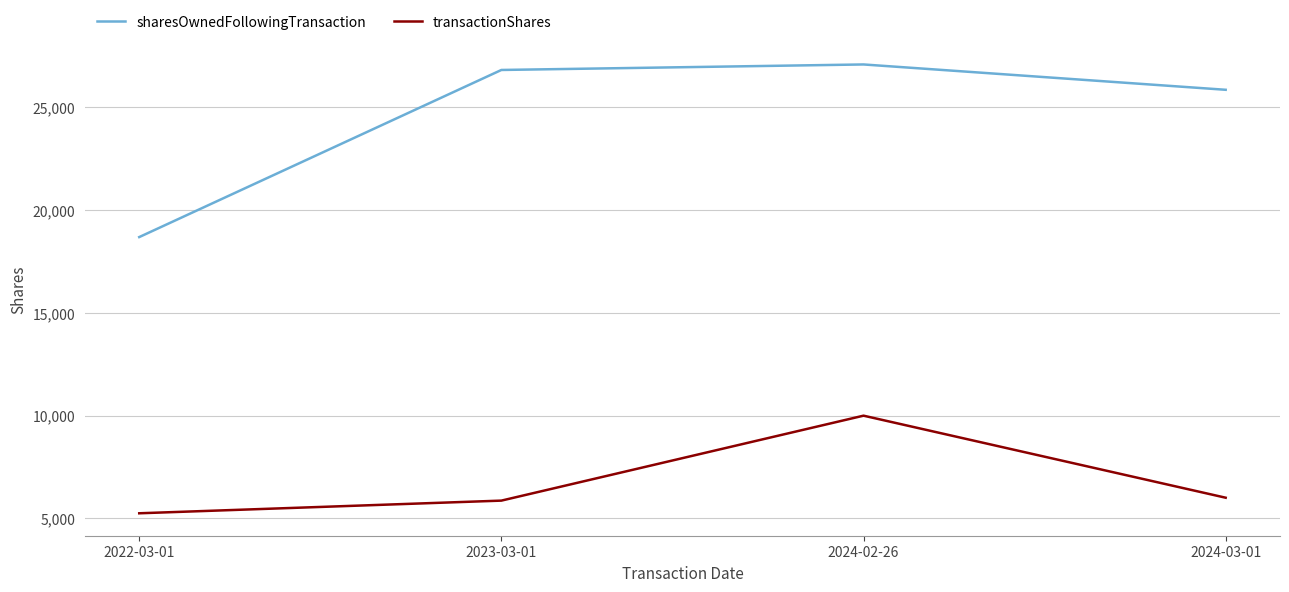

Reading left to right, list all the values displayed in this chart.

sharesOwnedFollowingTransaction: 18685	26812	27080	25848
transactionShares: 5253	5869	10000	6010